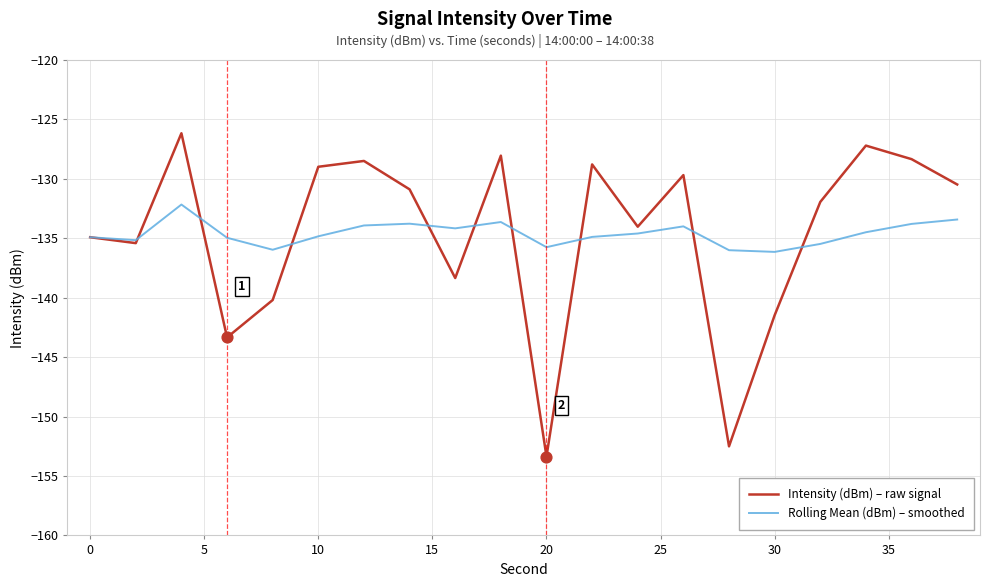

Which series has the largest range (max minus min)?

Intensity (dBm) – raw signal